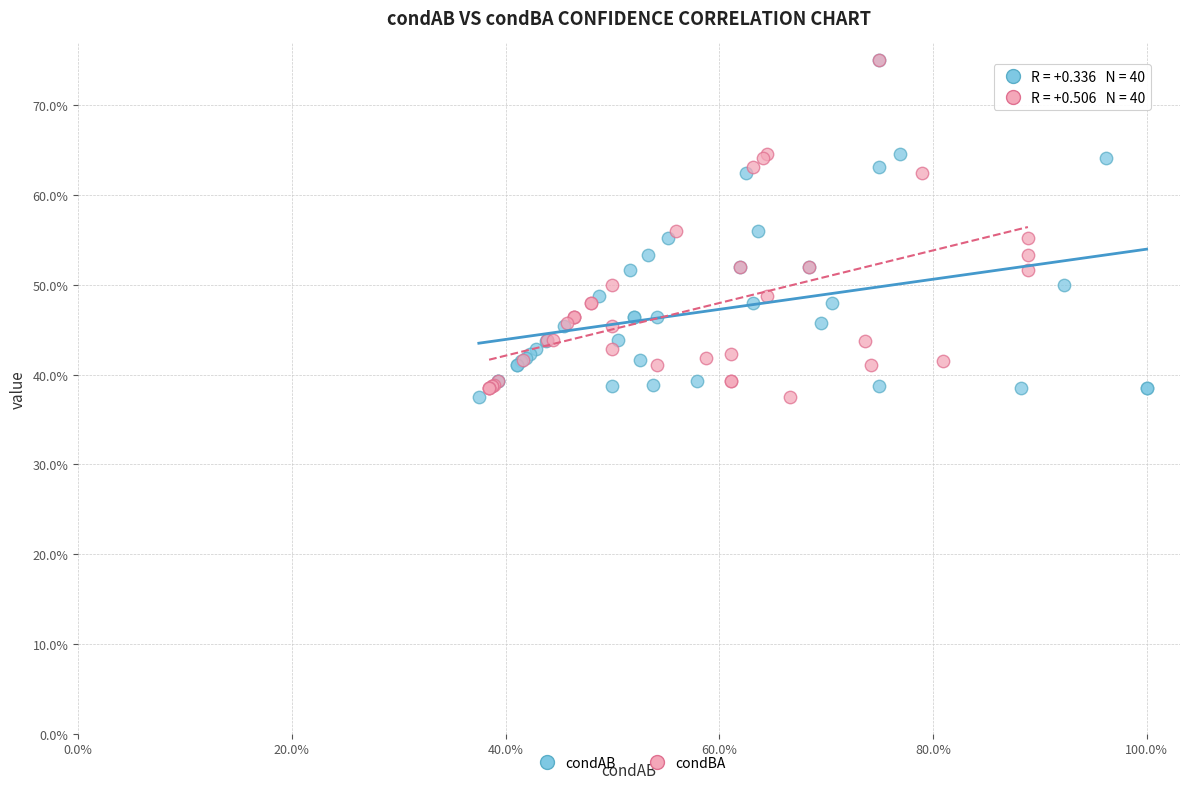

What are all the series names shown in the legend?

condAB, condBA